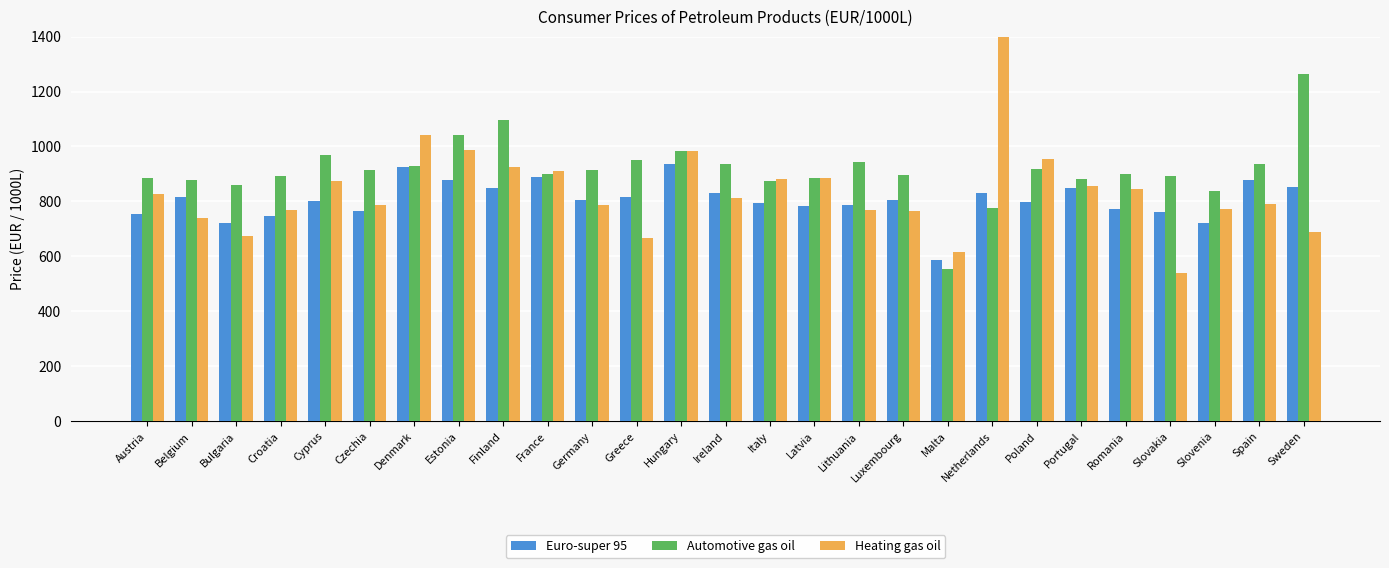

What is the average value of the Heating gas oil series?

853.3